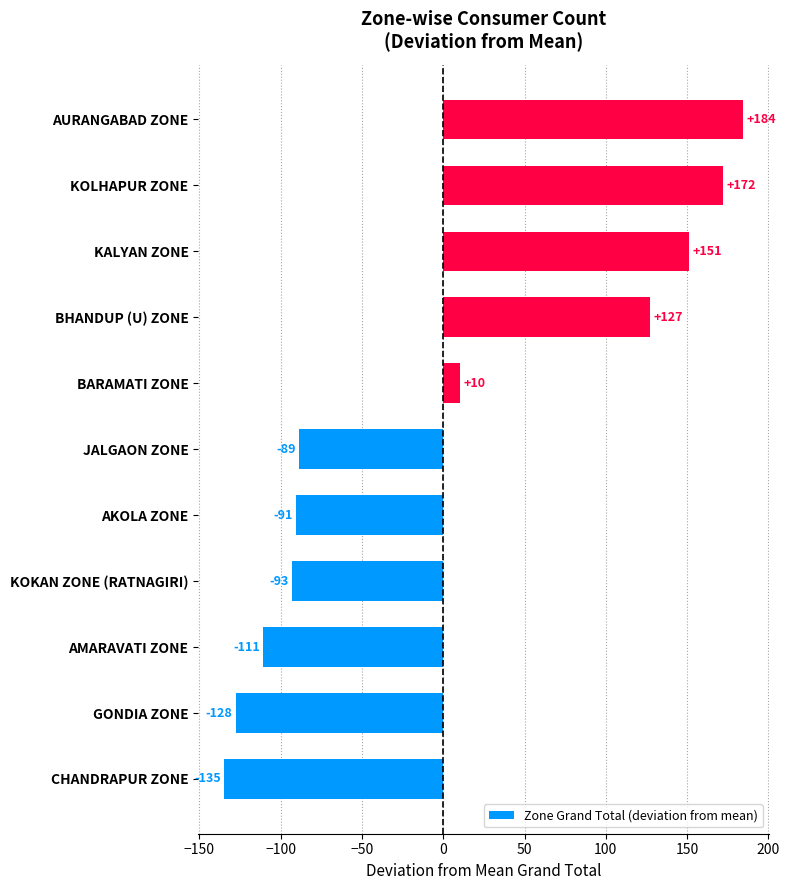

Rank the categories by value from highest to lowest.

AURANGABAD ZONE, KOLHAPUR ZONE, KALYAN ZONE, BHANDUP (U) ZONE, BARAMATI ZONE, JALGAON ZONE, AKOLA ZONE, KOKAN ZONE (RATNAGIRI), AMARAVATI ZONE, GONDIA ZONE, CHANDRAPUR ZONE